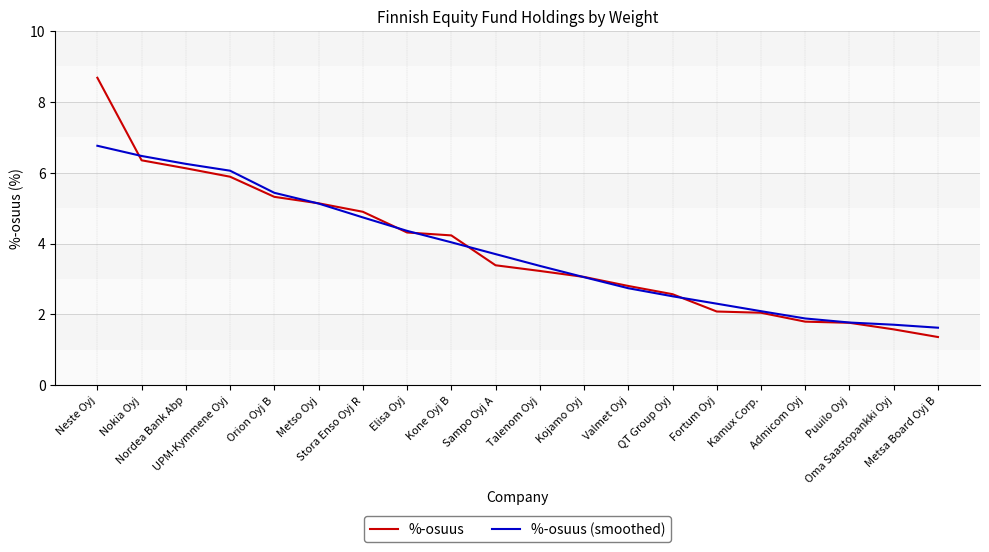

Rank the series by their maximum value, from highest to lowest.

%-osuus, %-osuus (smoothed)